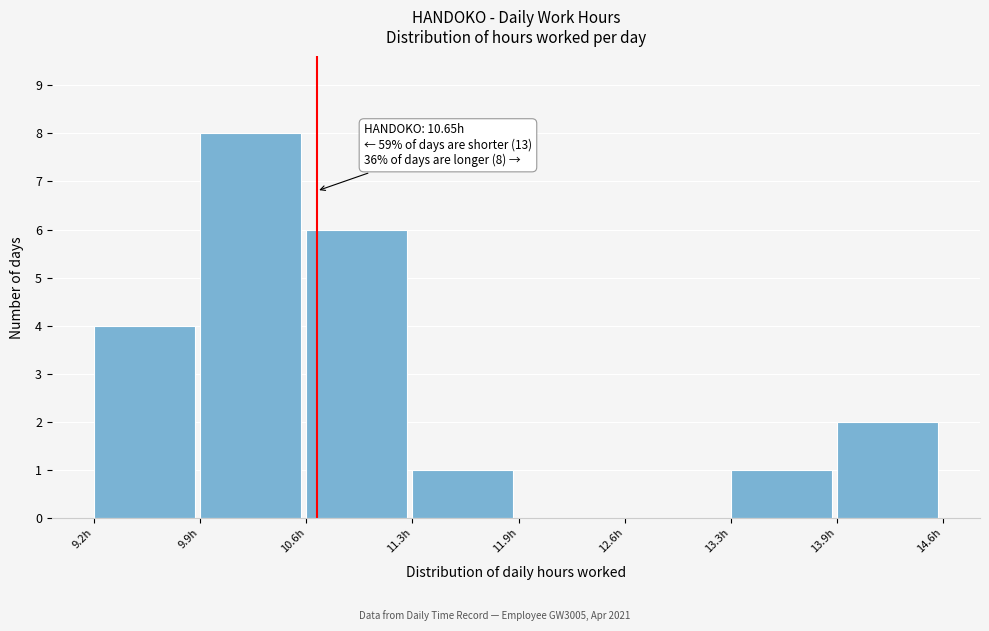

Which range on the x-axis has the tallest bar?

9.9 to 10.6